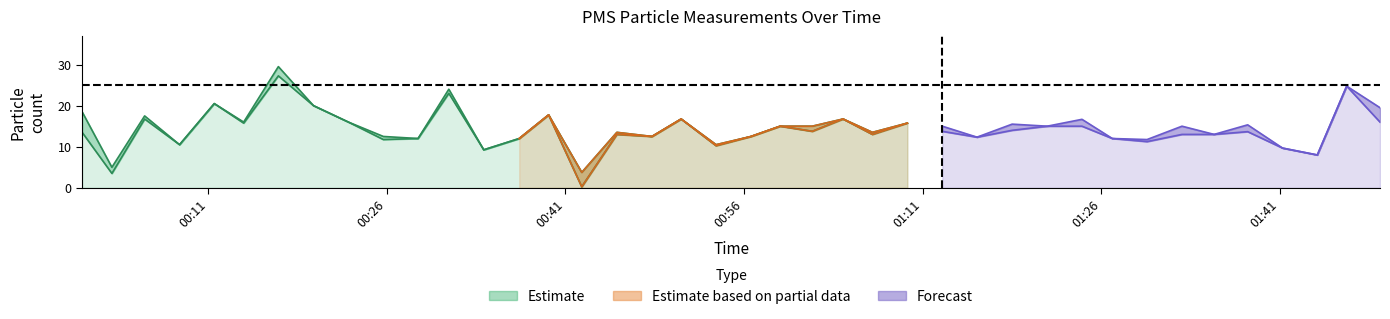

True or false: PMS_P2 and PMS_P1 cross at least once.

False